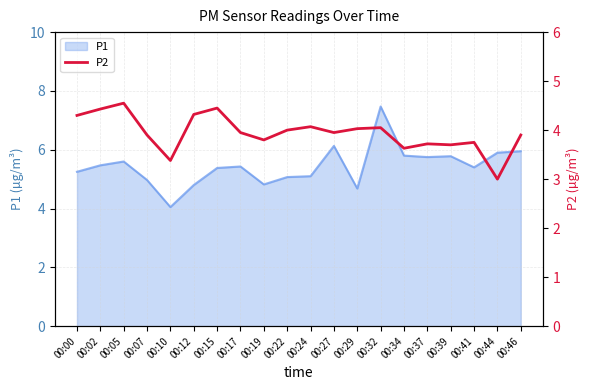

Reading right to left, extract all data points from this chart.

3.9	3.0	3.8	3.7	3.7	3.6	4.0	4.0	4.0	4.1	4.0	3.8	4.0	4.5	4.3	3.4	3.9	4.5	4.4	4.3